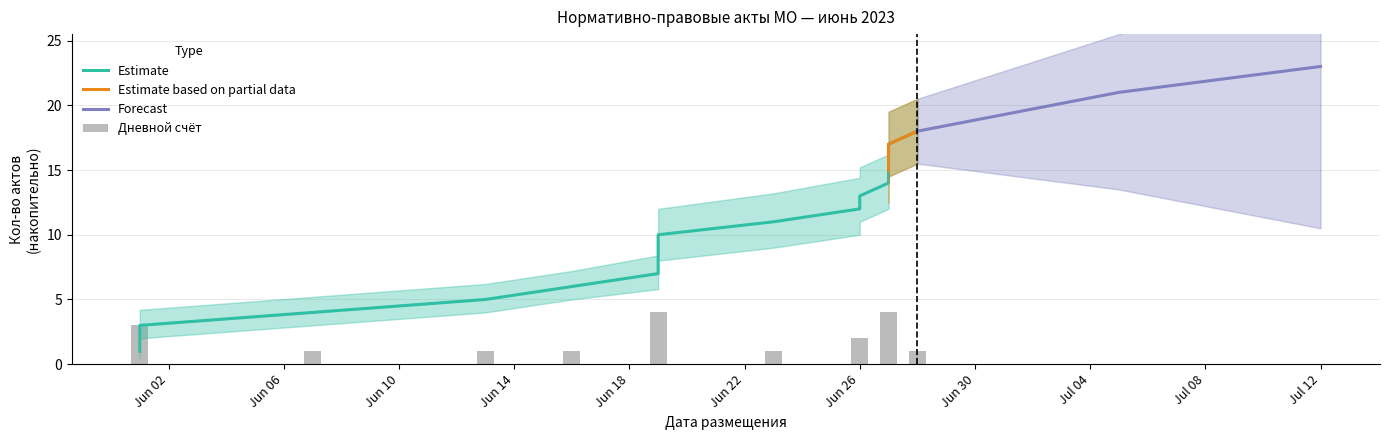

What is the average value of the Cumulative count series?

9.5